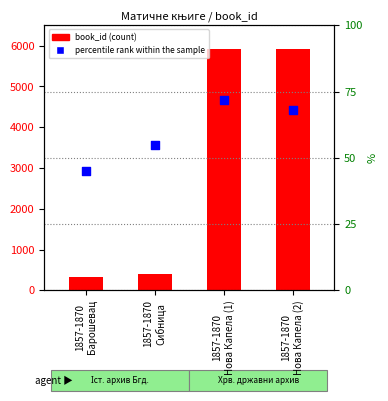

Which series has the largest total across all categories?

percentile rank within the sample